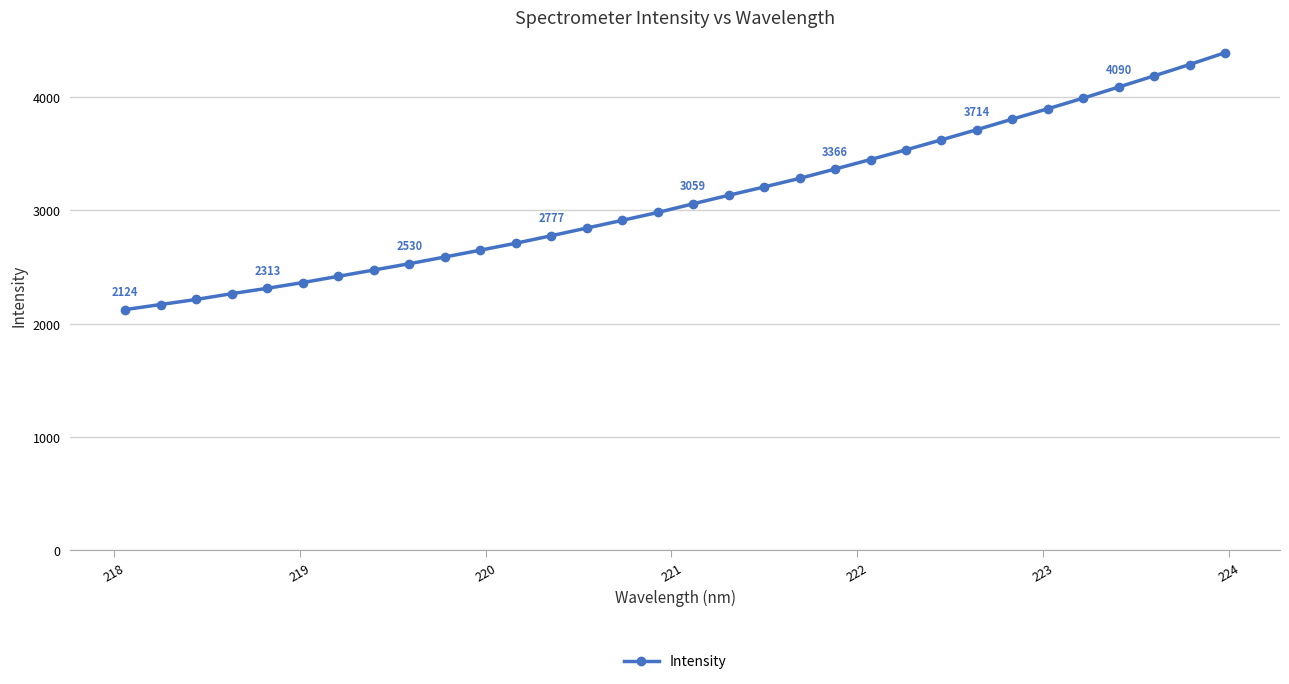

How many categories are shown in the chart?

32